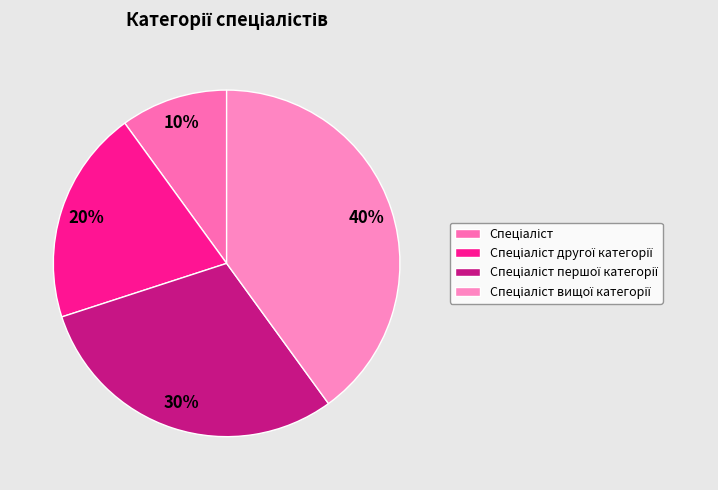

What is the ratio of the value at Спеціаліст вищої категорії to the value at Спеціаліст другої категорії?

2.0